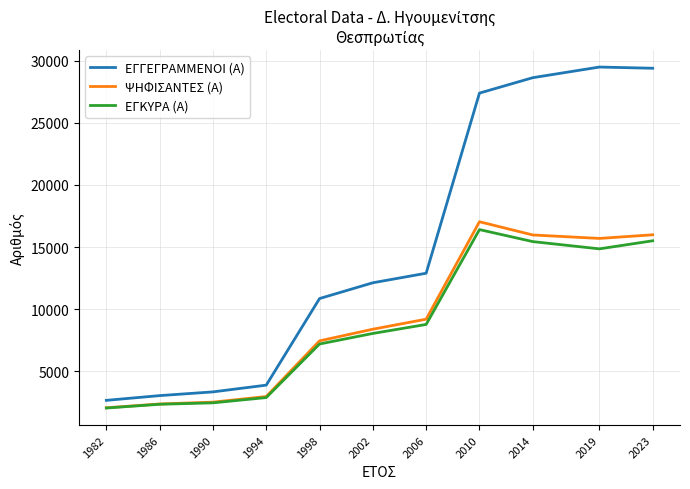

True or false: ΨΗΦΙΣΑΝΤΕΣ (Α) and ΕΓΓΕΓΡΑΜΜΕΝΟΙ (Α) intersect in this chart.

False